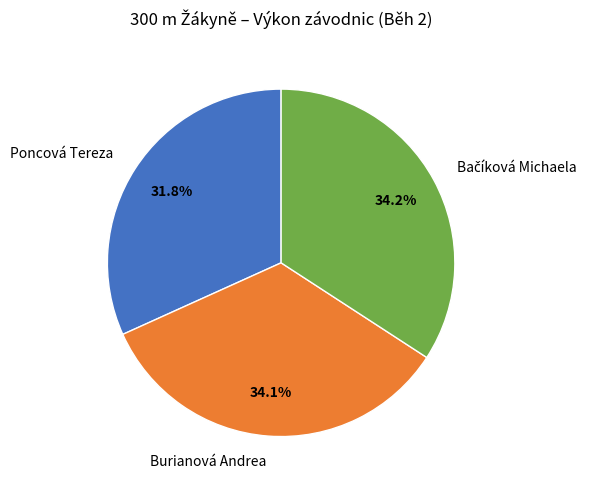

Count the number of slices in the pie.

3